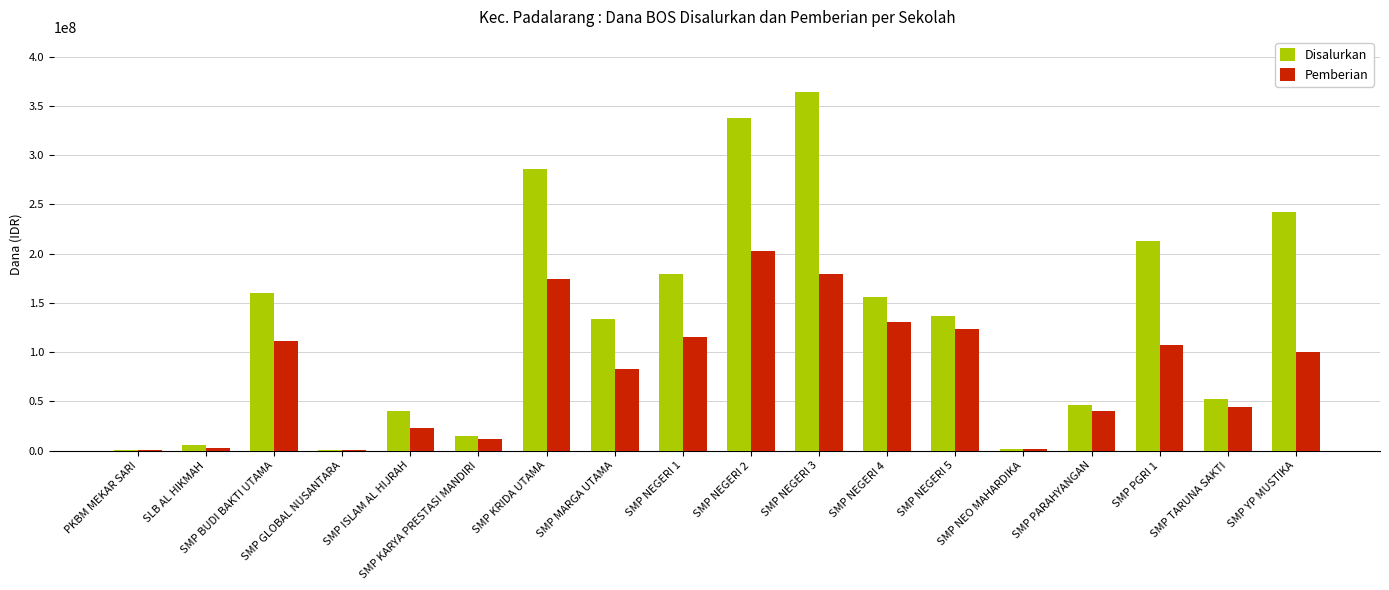

Which series has the largest total across all categories?

Disalurkan